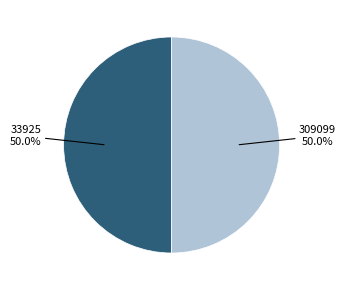

How many slices are in this pie chart?

2